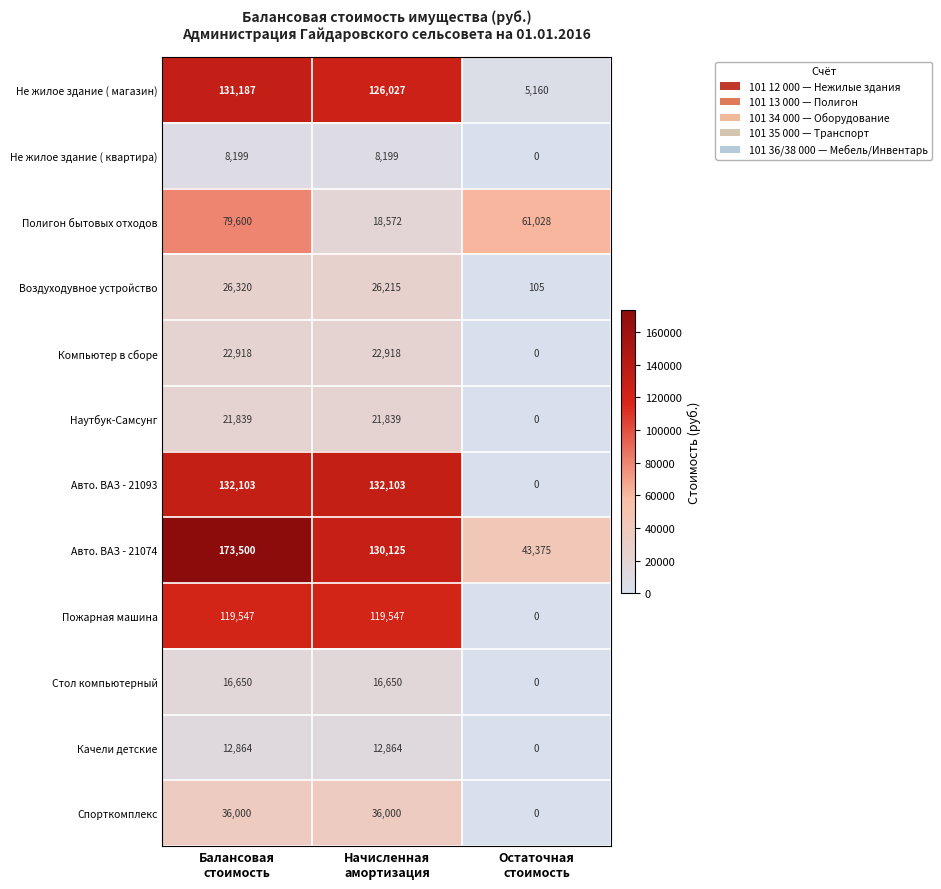

Which series has the largest total across all categories?

Авто. ВАЗ - 21074